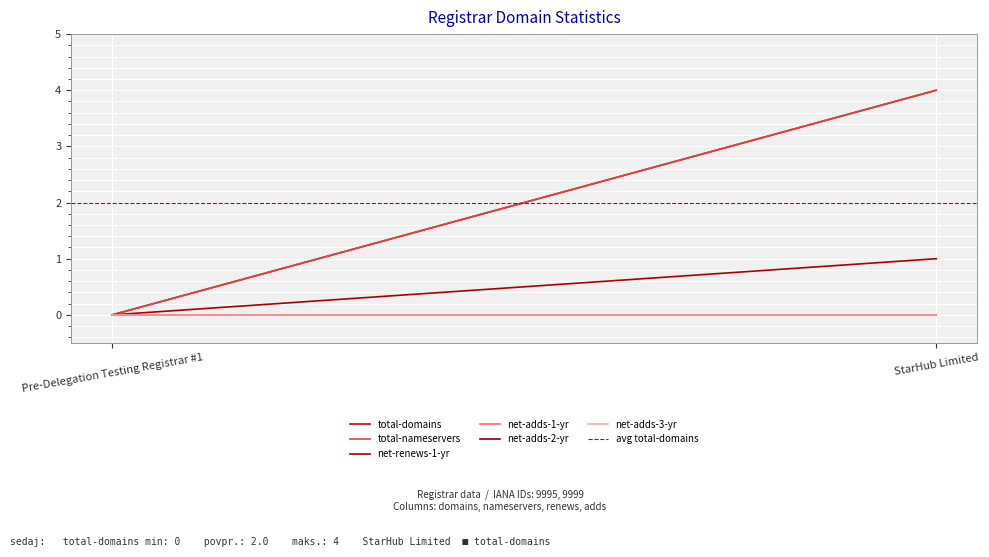

Is the value of net-adds-3-yr at Pre-Delegation Testing Registrar #1 greater than the value of total-nameservers at StarHub Limited?

No